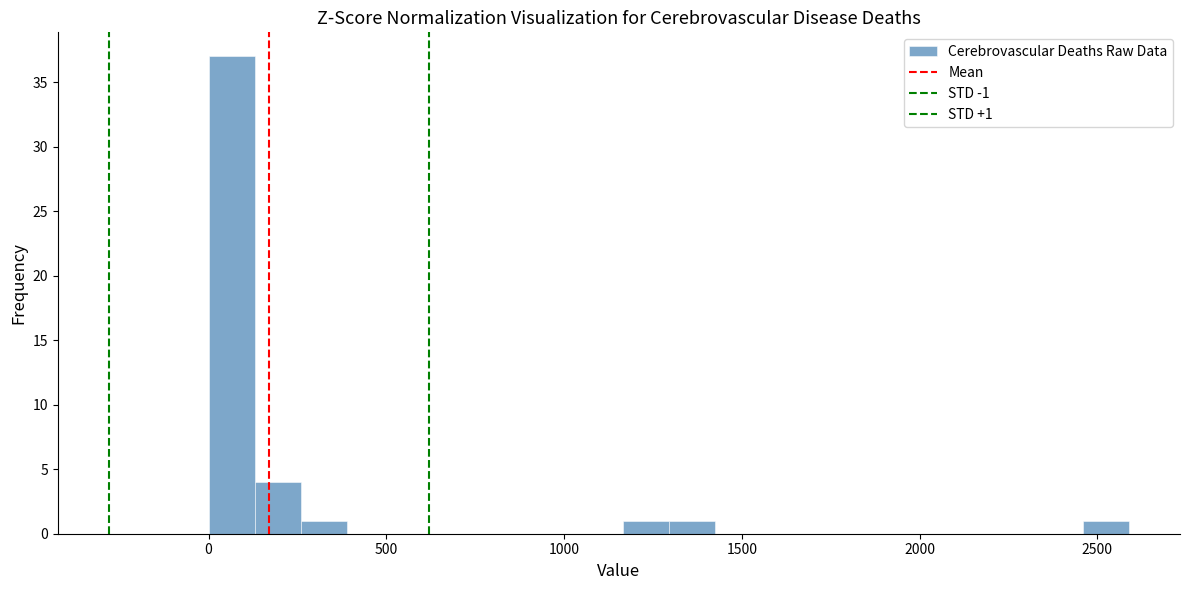

Around what value on the x-axis is the tallest bar? Give the approximate position of its centre, as read against the axis.

50